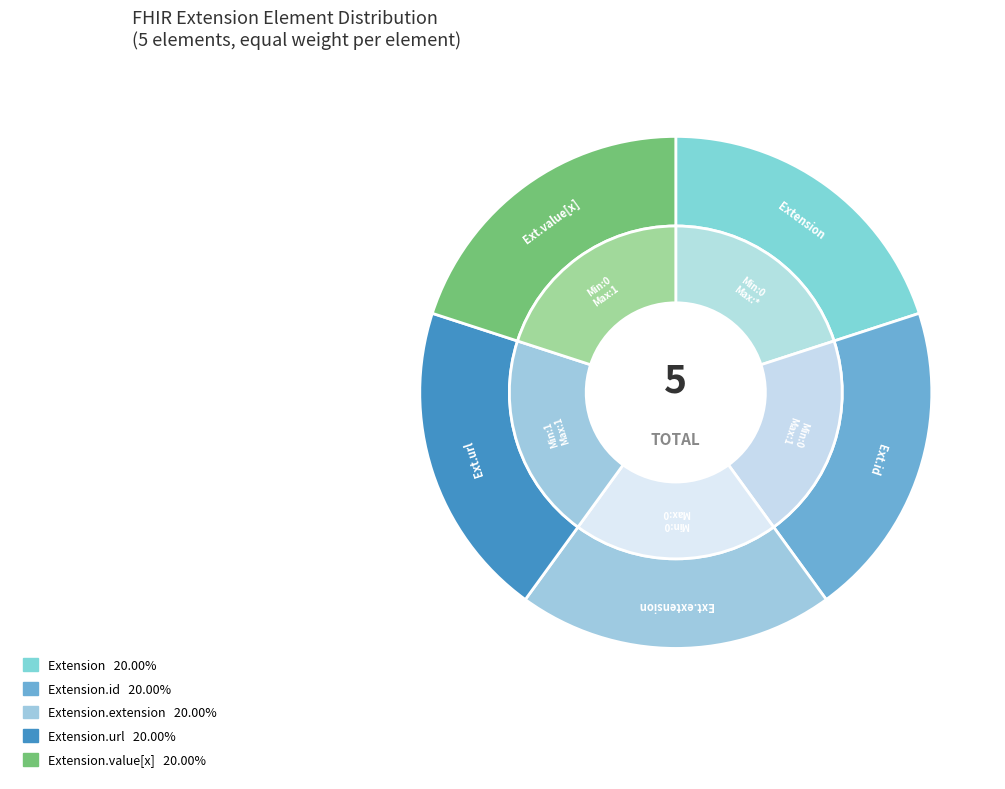

What is the largest slice in the pie chart?

Extension.url